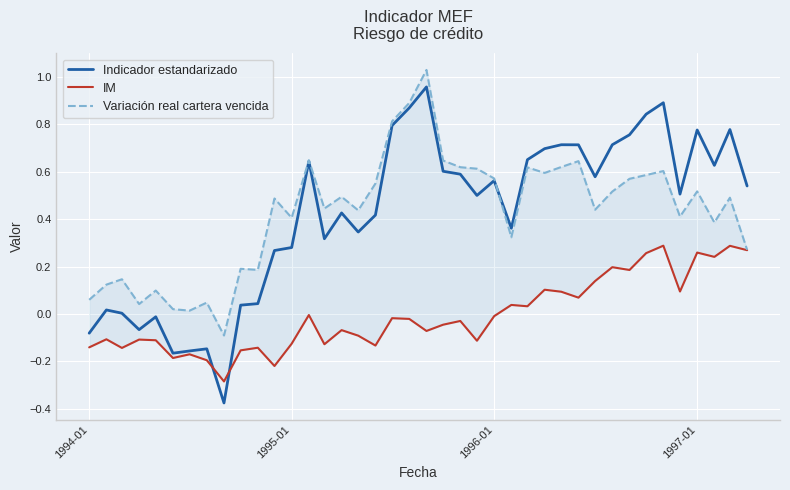

What is the minimum value shown in the chart?

-0.4